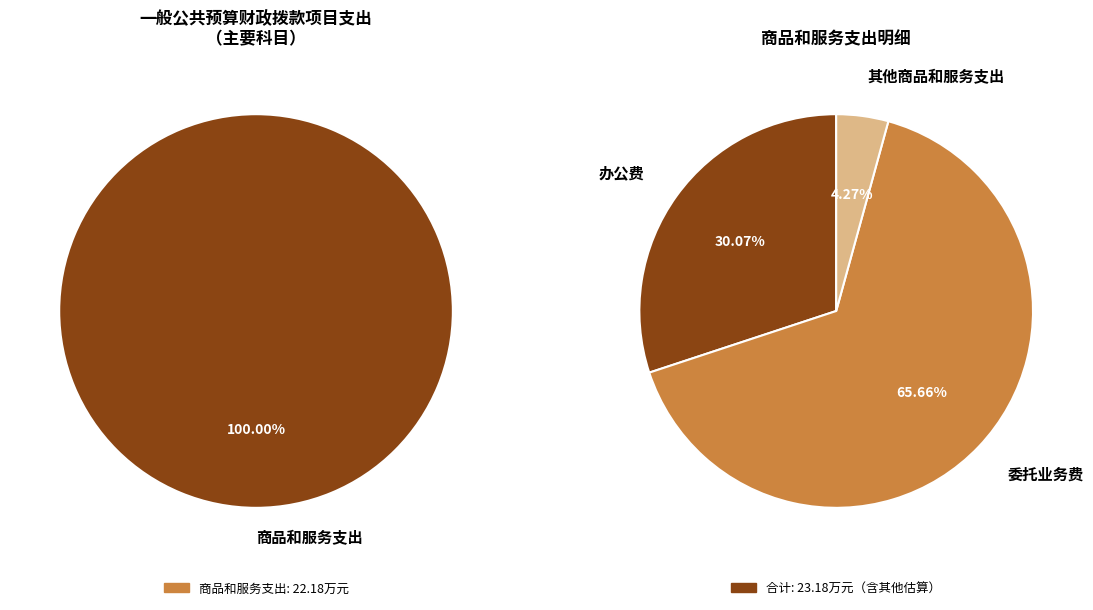

Is it true that 其他支出 is 0% of the pie?

True